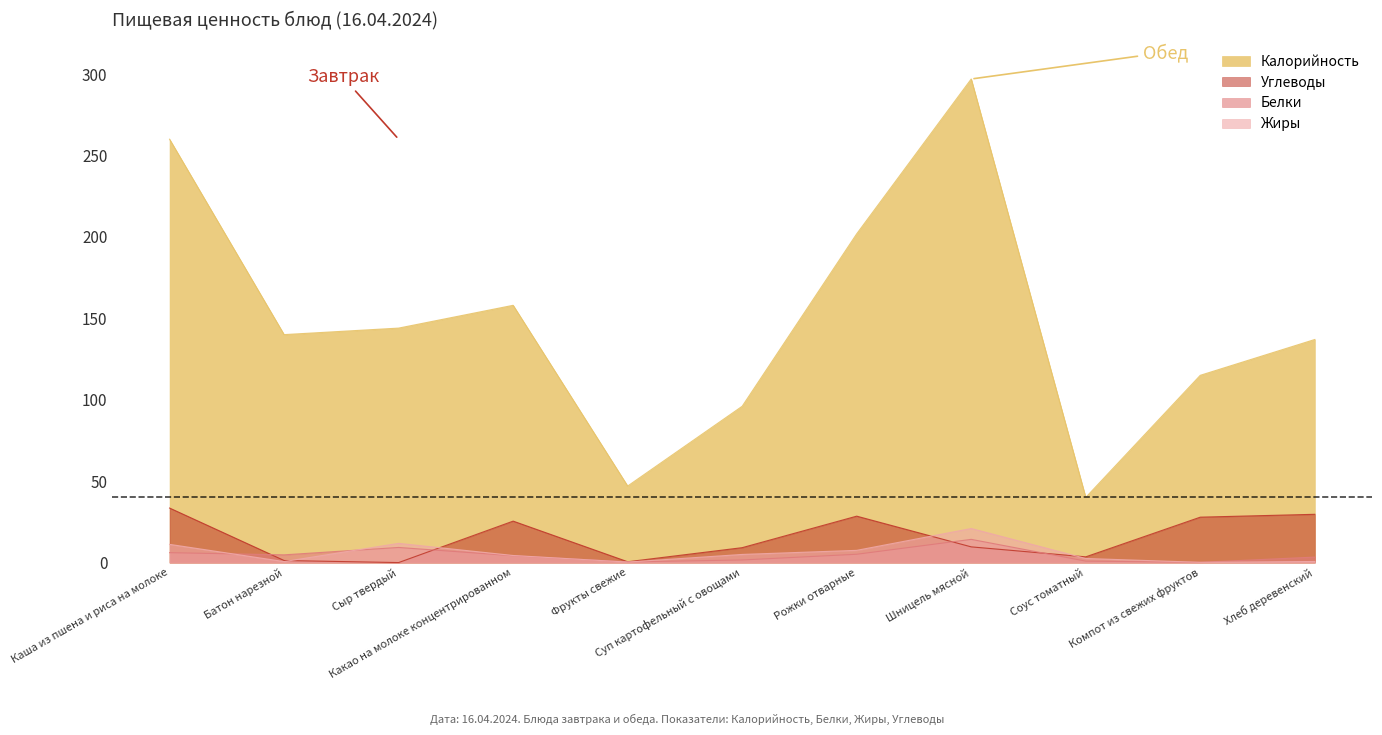

Is it true that Белки equals 3.4 at Хлеб деревенский?

True